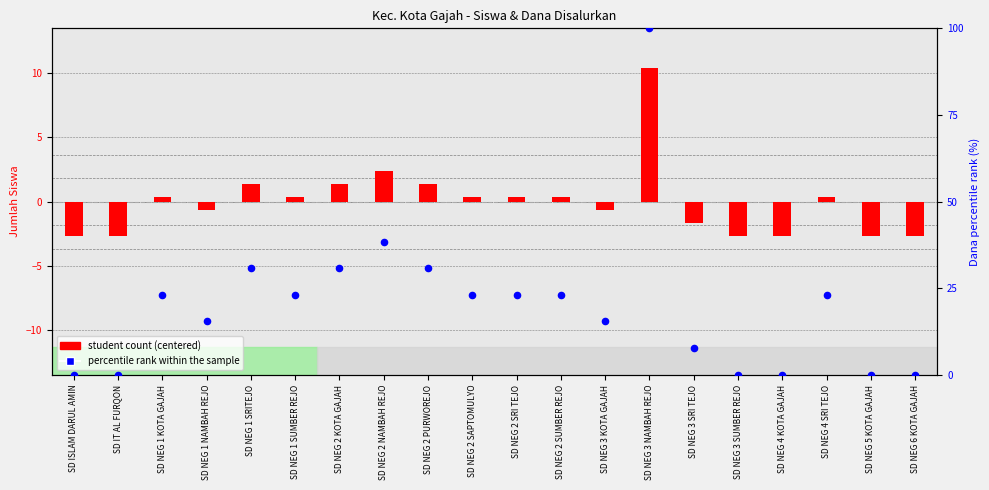

Which series has the largest total across all categories?

percentile rank within the sample